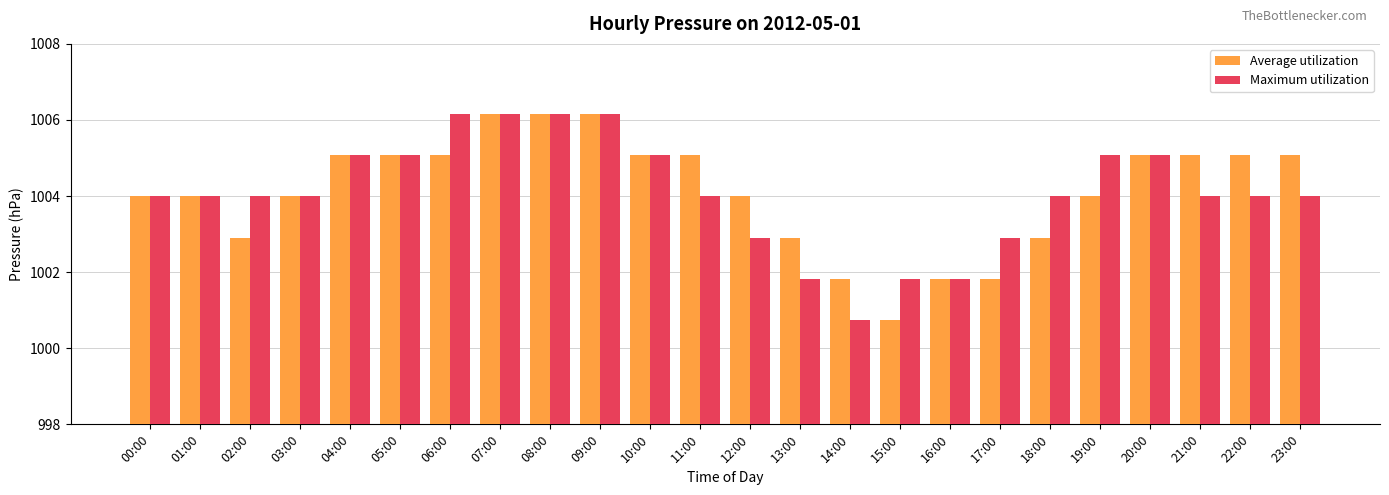

What is the sum of the Maximum utilization values at 17:00 and 09:00?

2009.1